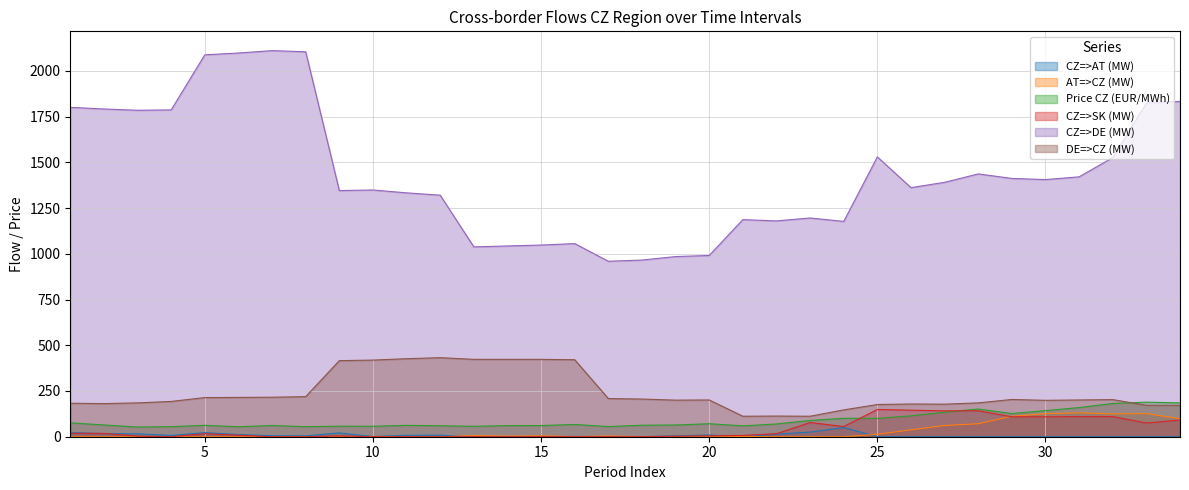

What is the lowest value of the DE=>CZ (MW) series?

112.0